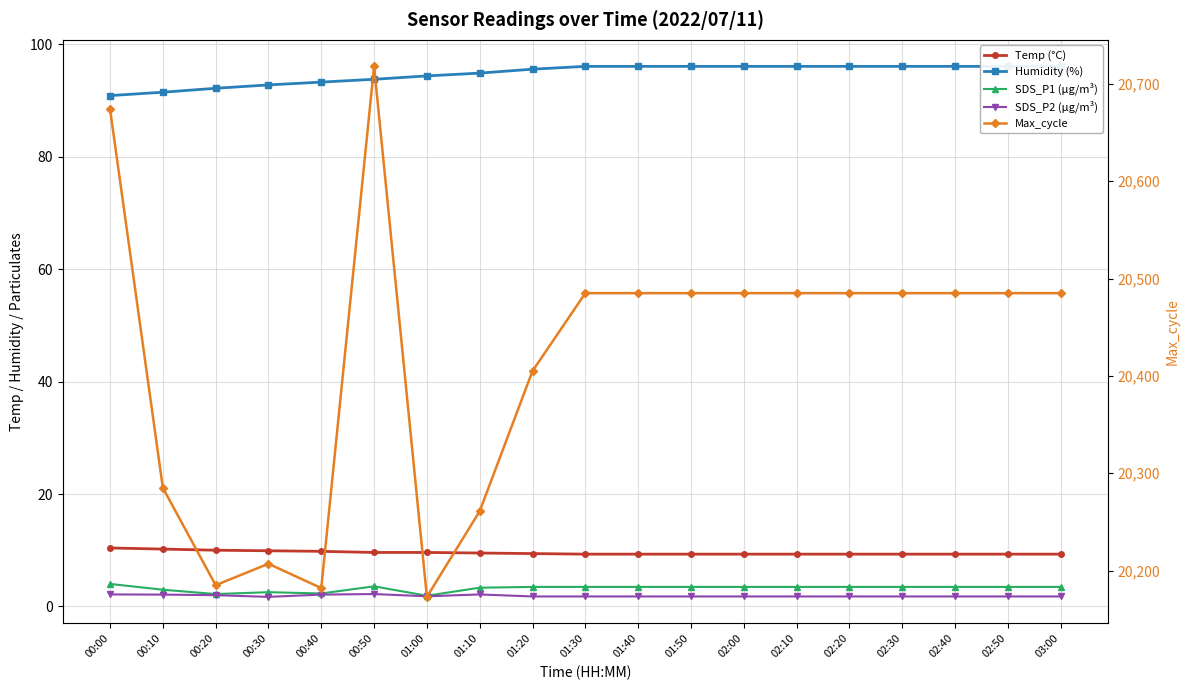

Which series has the widest spread of values?

Max_cycle